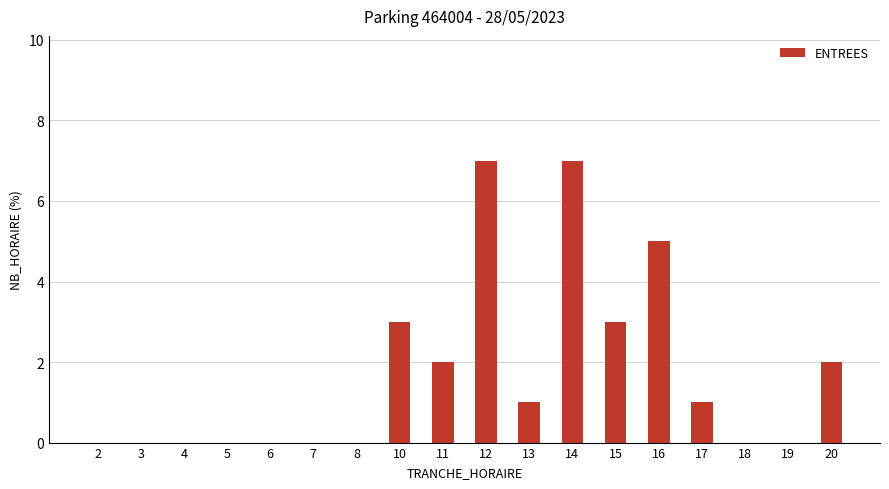

Reading right to left, what are all the values shown in this chart?

2	0	0	1	5	3	7	1	7	2	3	0	0	0	0	0	0	0